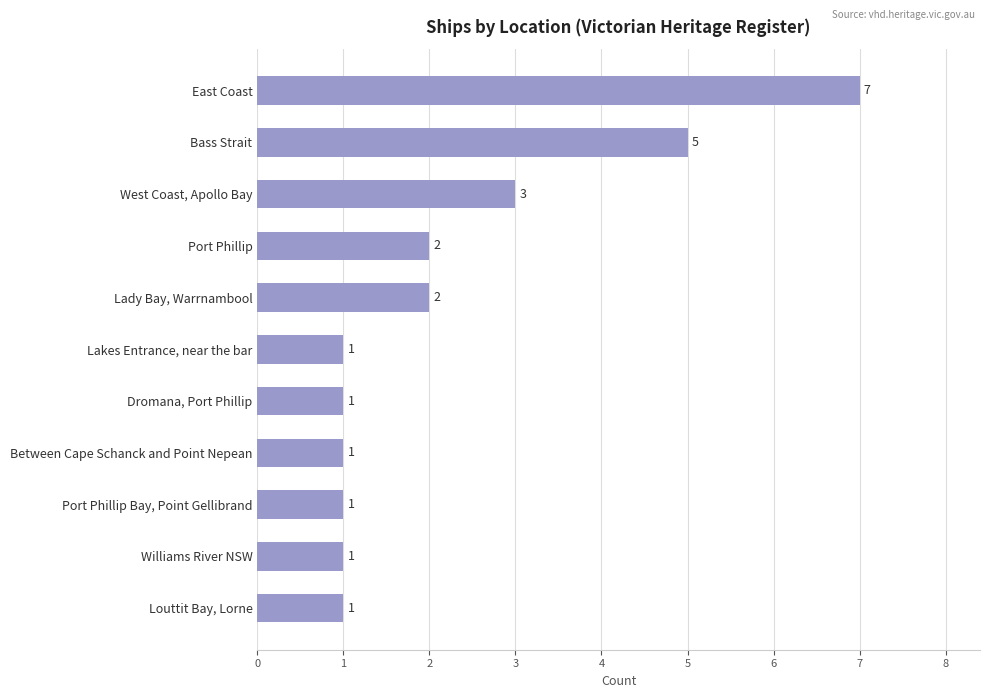

The value at Between Cape Schanck and Point Nepean is 0. True or false?

False